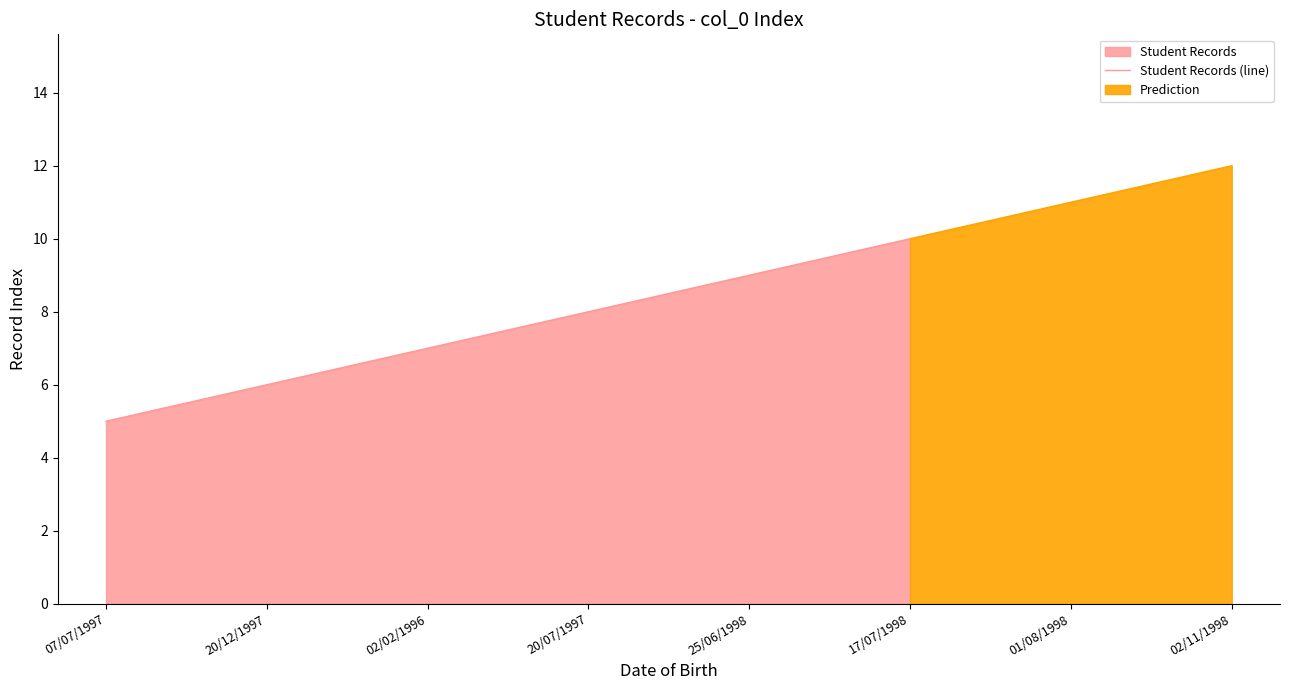

How many data points are less than 8?

3